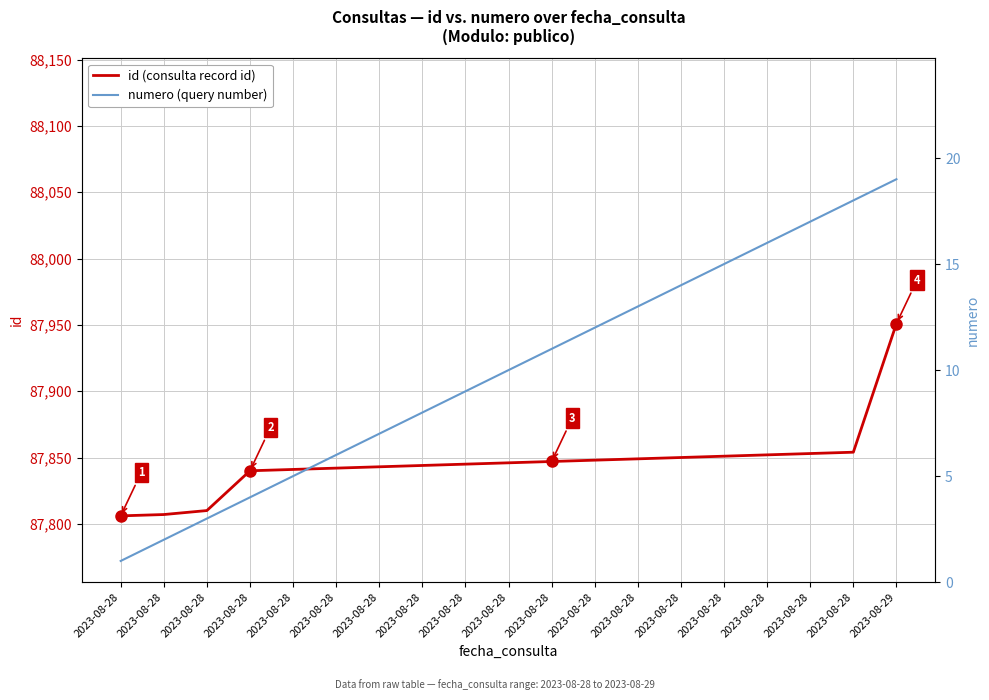

Which series has the widest spread of values?

id (consulta record id)